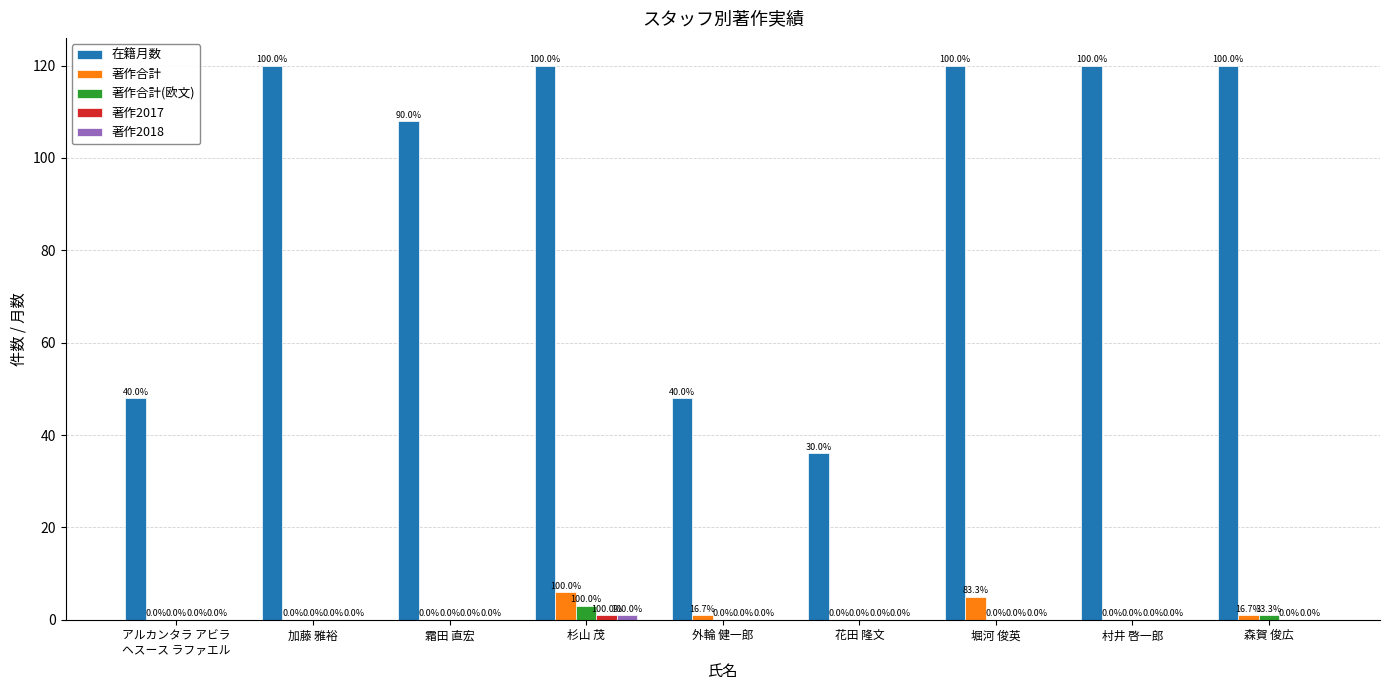

What is the sum of all 著作合計 values?

13